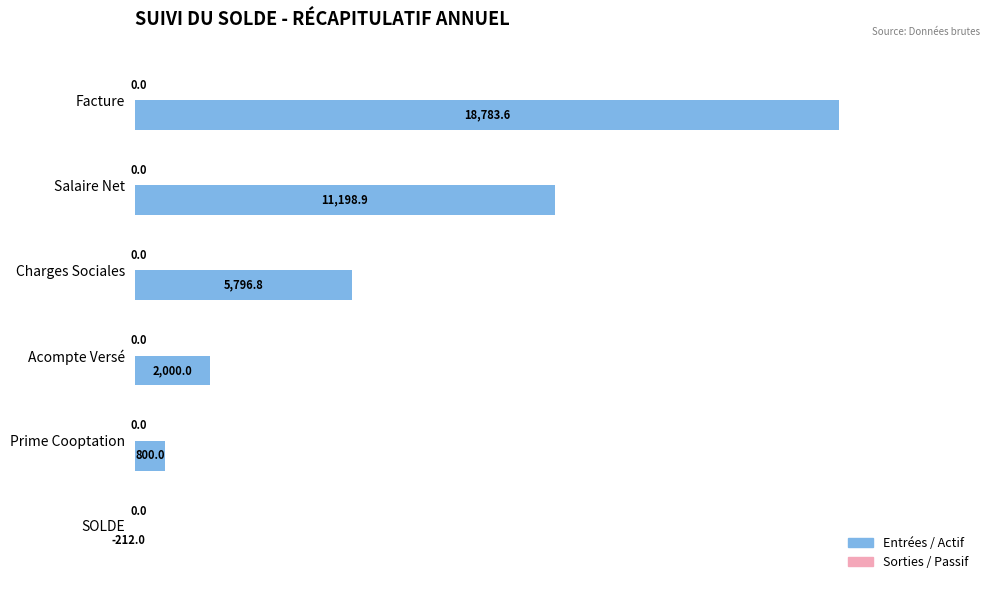

The value at Charges Sociales is 5796.8. True or false?

True